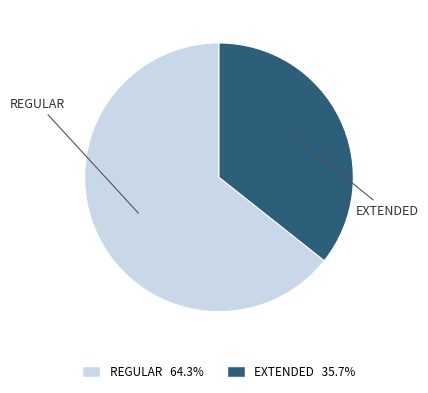

Is there a majority slice in this chart?

Yes